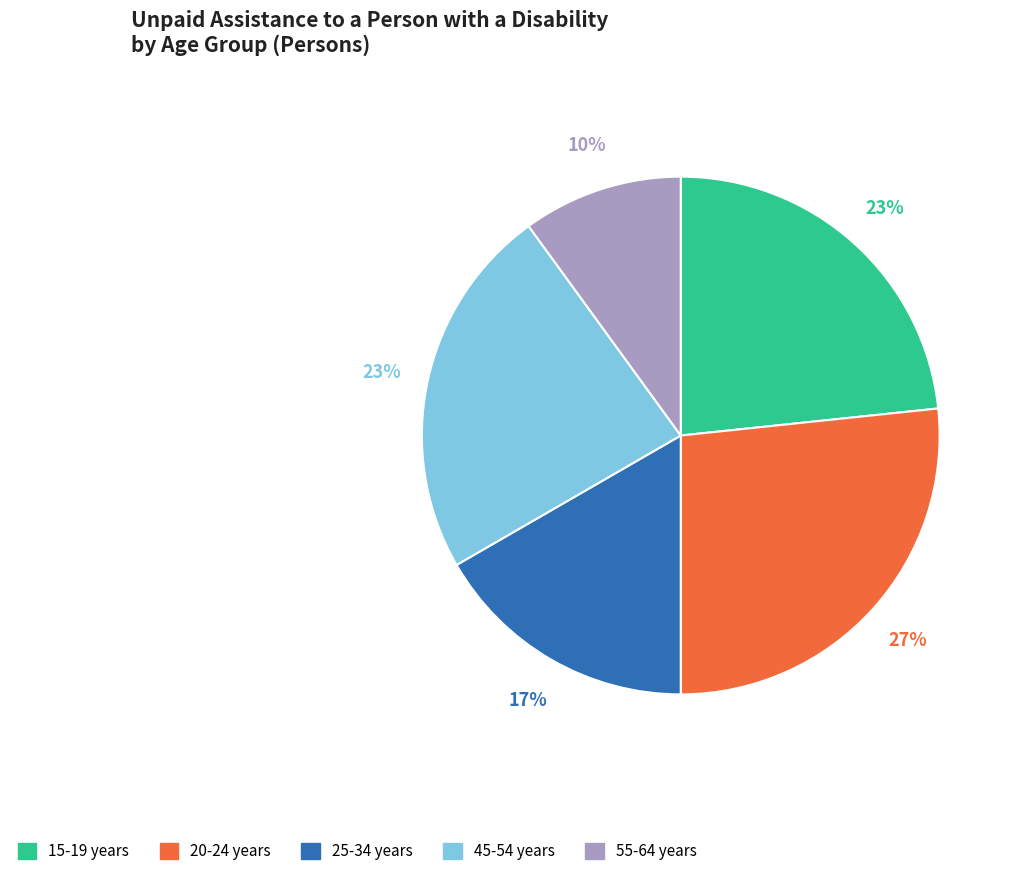

What is the ratio of the value at 45-54 years to the value at 55-64 years?

2.3